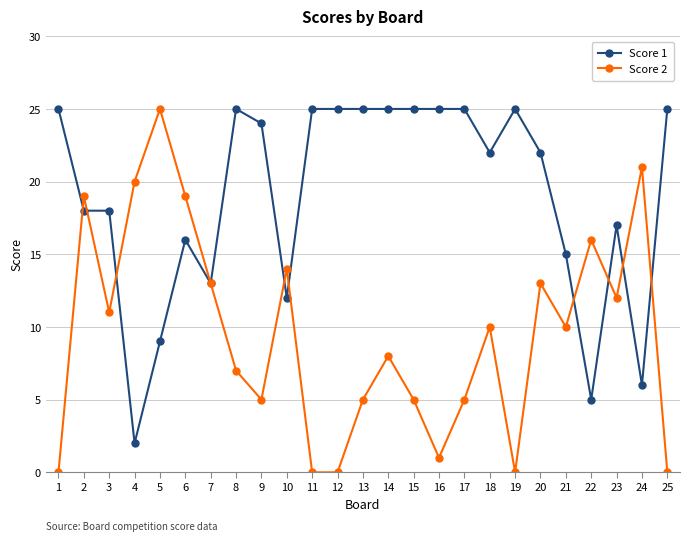

Between 1 and 22, which series saw the biggest shift?

Score 1